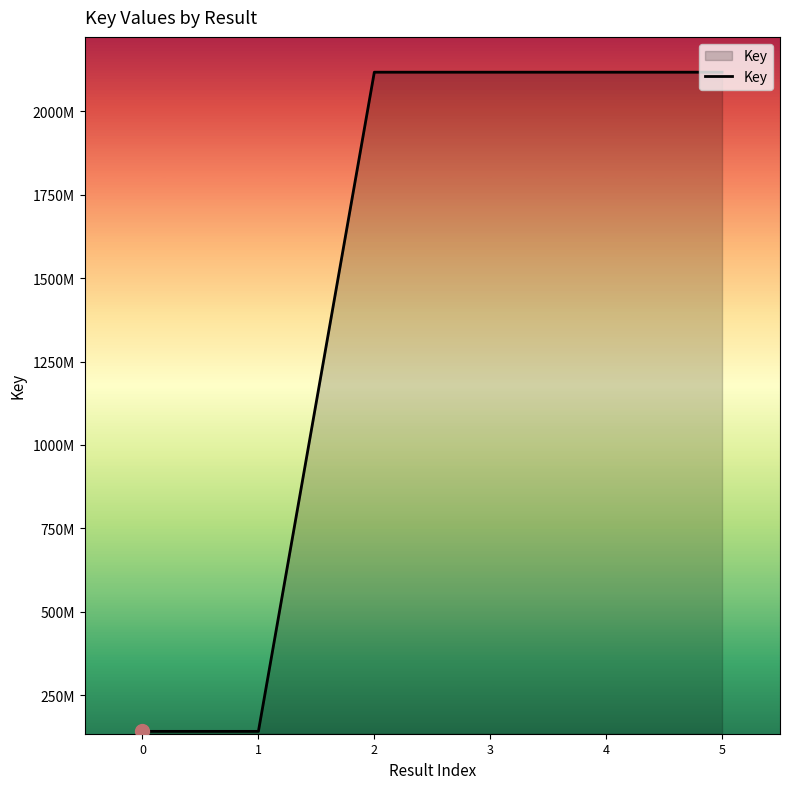

What is the ratio of the value at 3 to the value at 1?

15.0